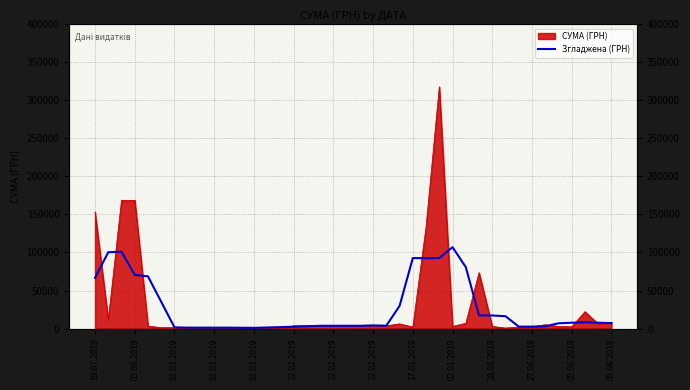

True or false: the data has more than 0 interior local peaks.

True